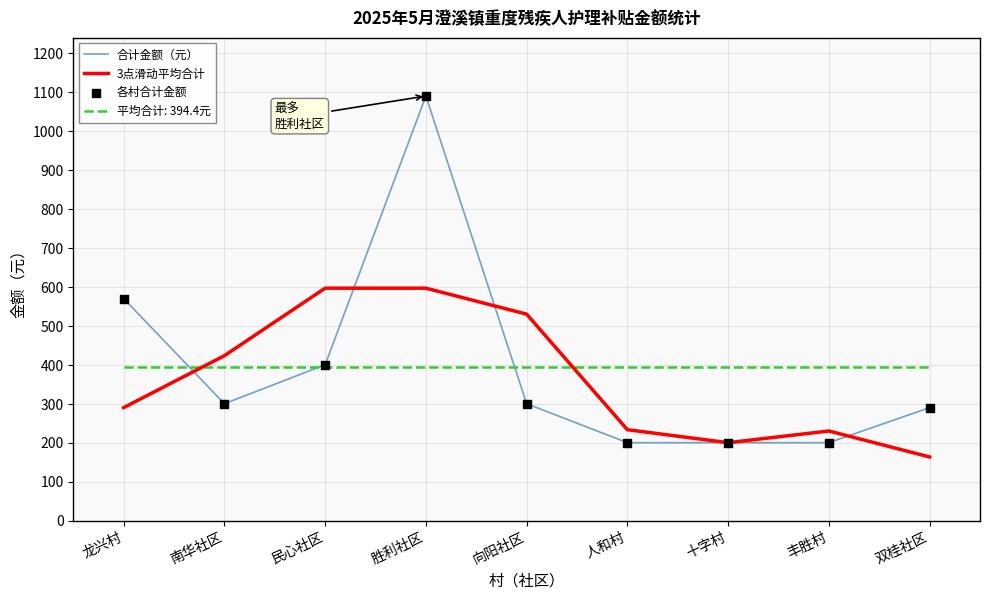

Which series has the widest spread of values?

合计金额（元）